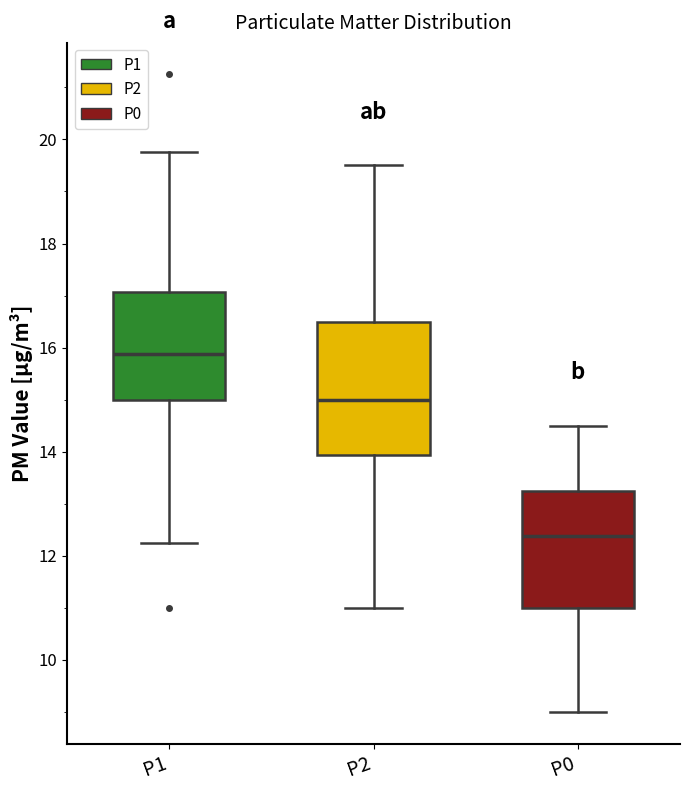

Reading left to right, transcribe this box plot: for each box, give where its median line is, the range the box spans, and where its two whiskers end, as read against the y-axis. The values are not printed on the chart, so give them approximately, as read against the axis.

P1: median 15.8, box 15.0 to 17.0, whiskers 12.2 to 19.8
P2: median 15.0, box 14.0 to 16.6, whiskers 11.0 to 19.6
P0: median 12.4, box 11.0 to 13.2, whiskers 9.0 to 14.6